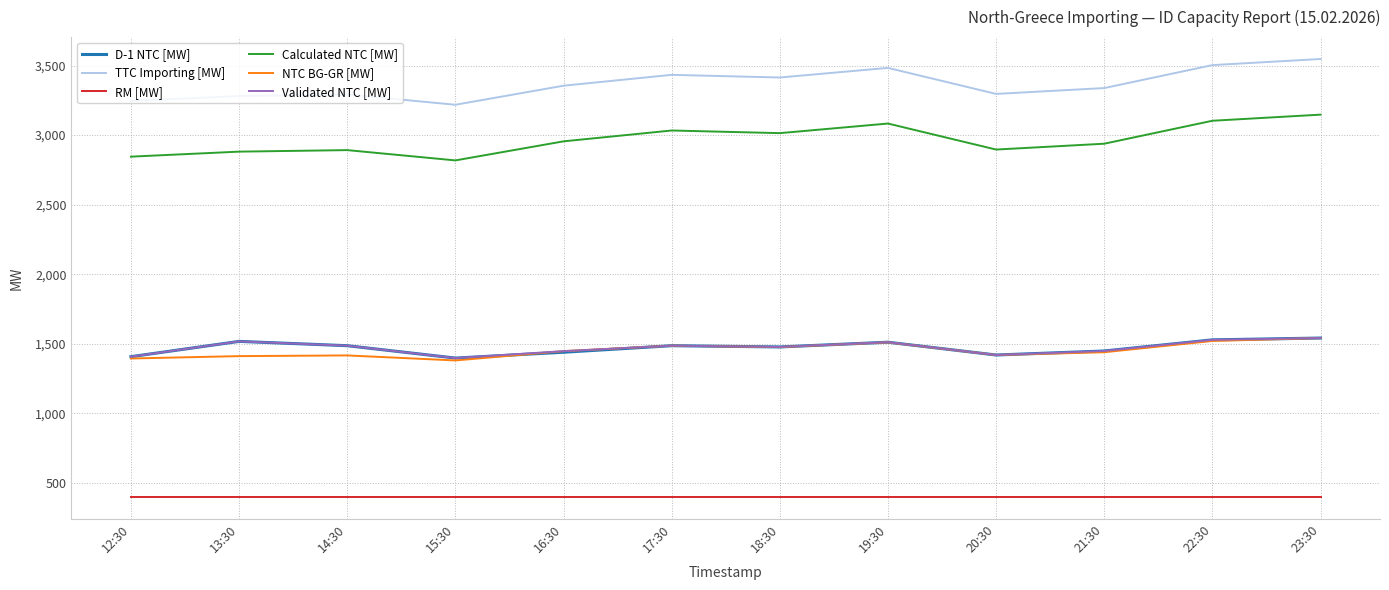

What is the difference between the second highest and second lowest values in the D-1 NTC [MW] series?

121